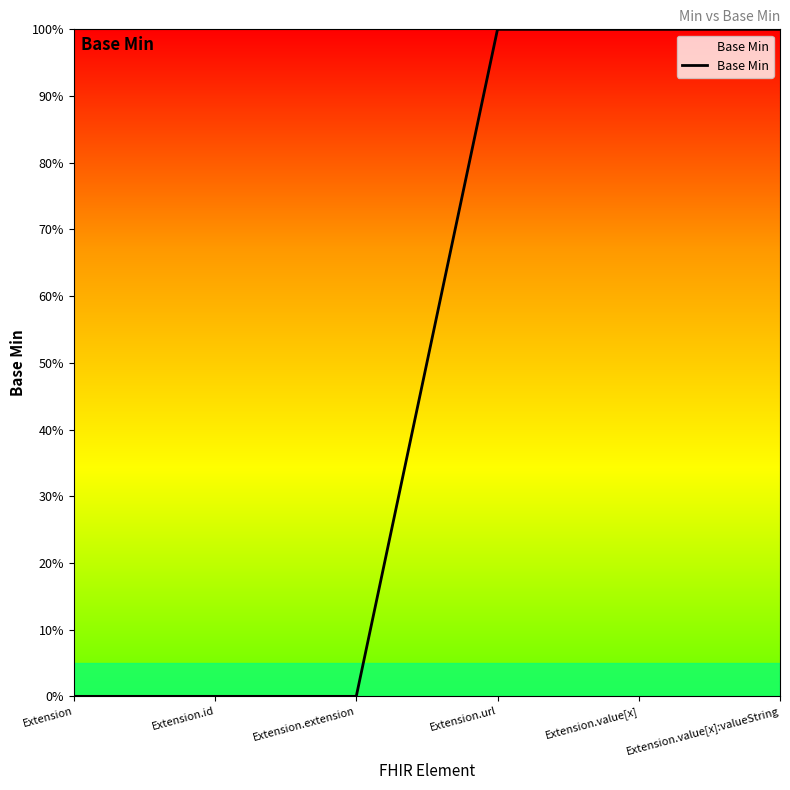

Is this an area chart (filled region under the line)?

No